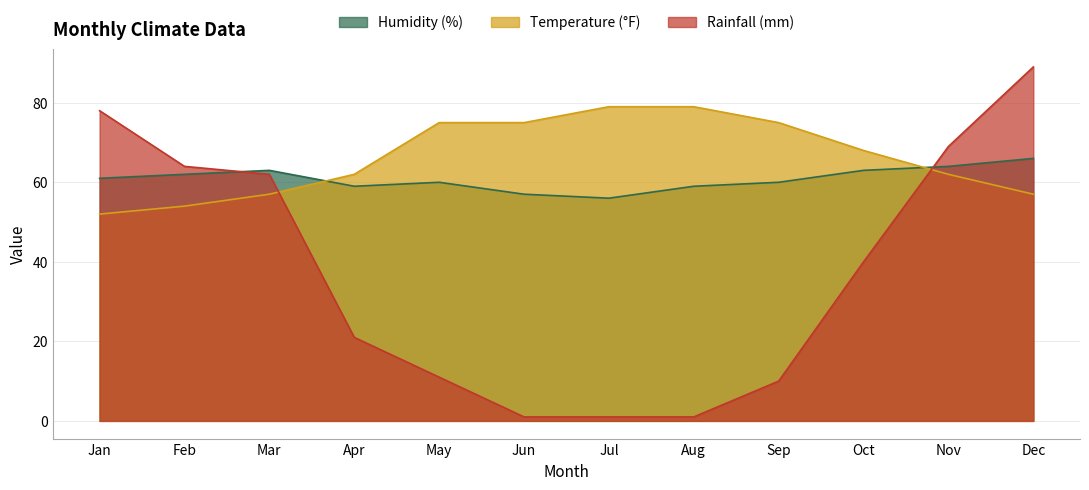

What is the maximum value for Temperature (°F)?

79